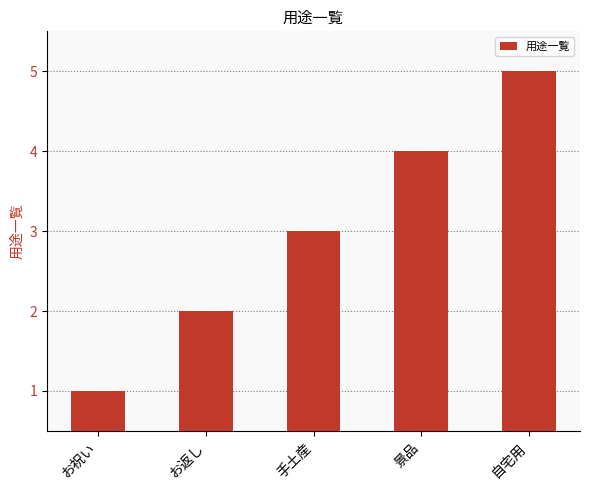

What is the greatest value displayed?

5